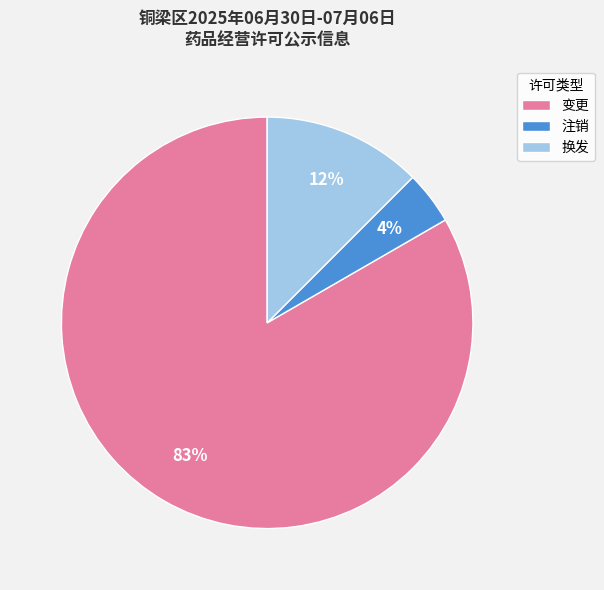

Is the sum of 注销 and 换发 greater than half?

No